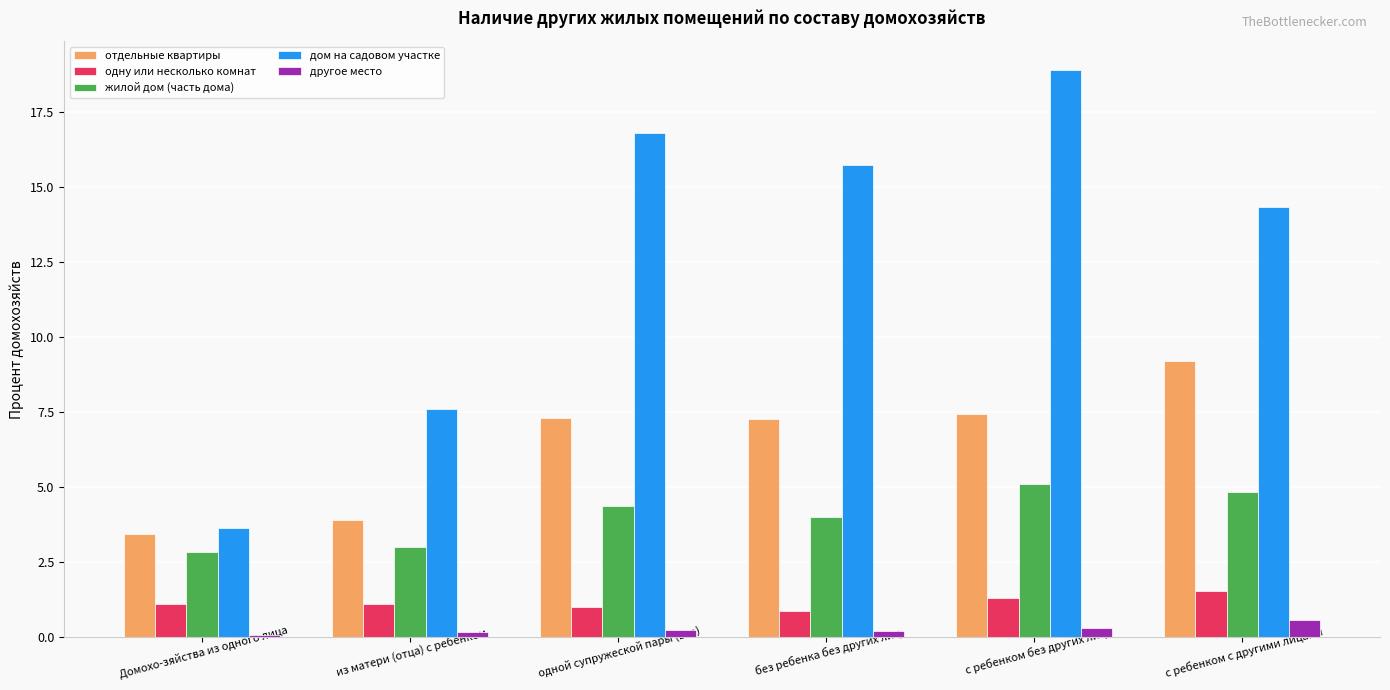

What are all the series names shown in the legend?

отдельные квартиры, одну или несколько комнат, жилой дом (часть дома), дом на садовом участке, другое место